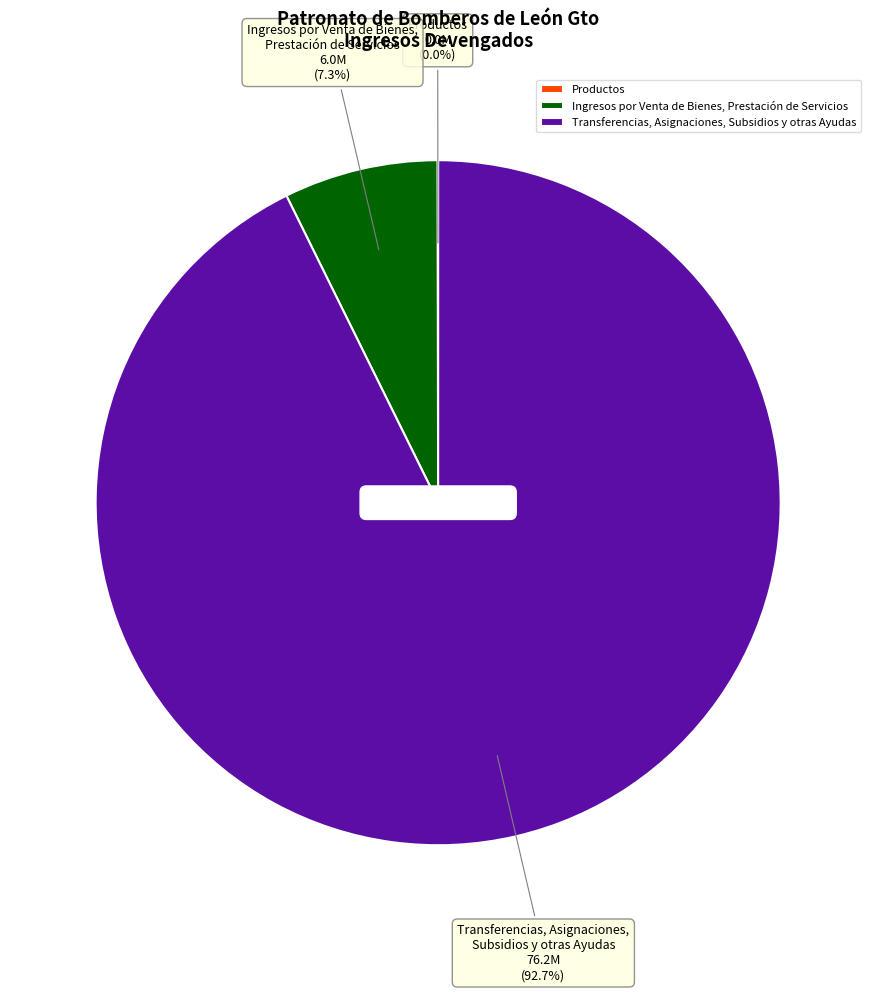

Does Transferencias, Asignaciones, Subsidios y otras Ayudas represent more than half of the total?

Yes